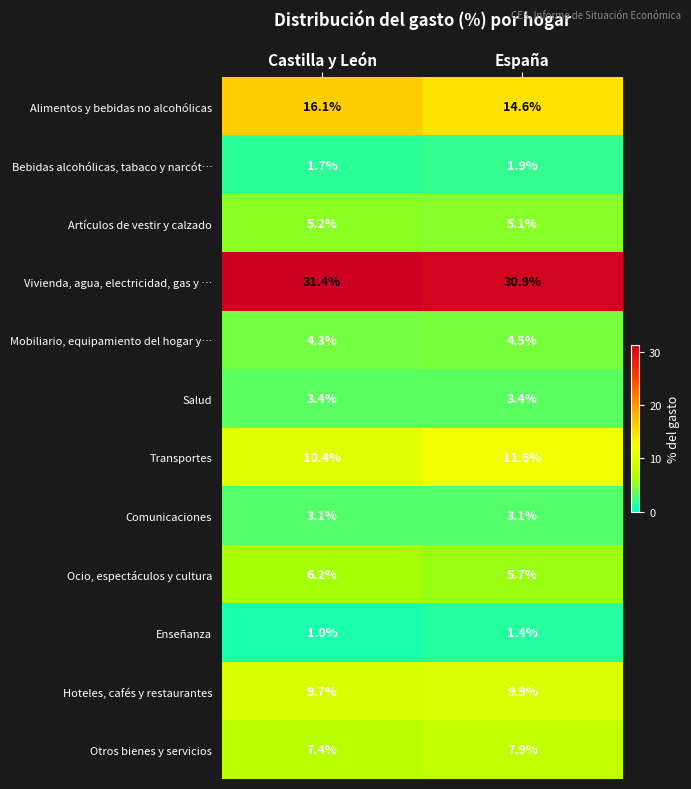

The Transportes series shows 5.2 at España. True or false?

False